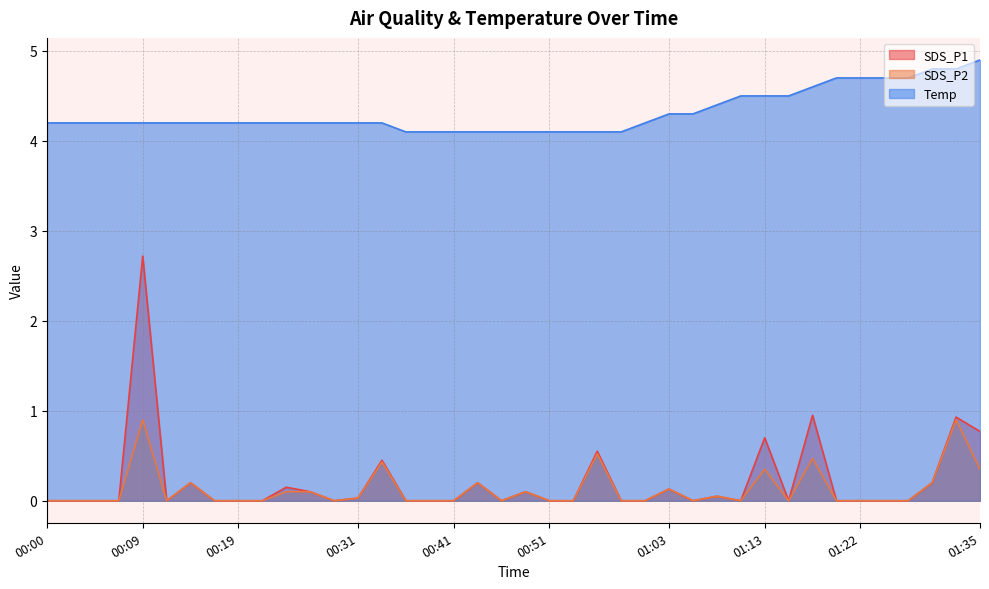

Does the chart have visible grid lines?

Yes